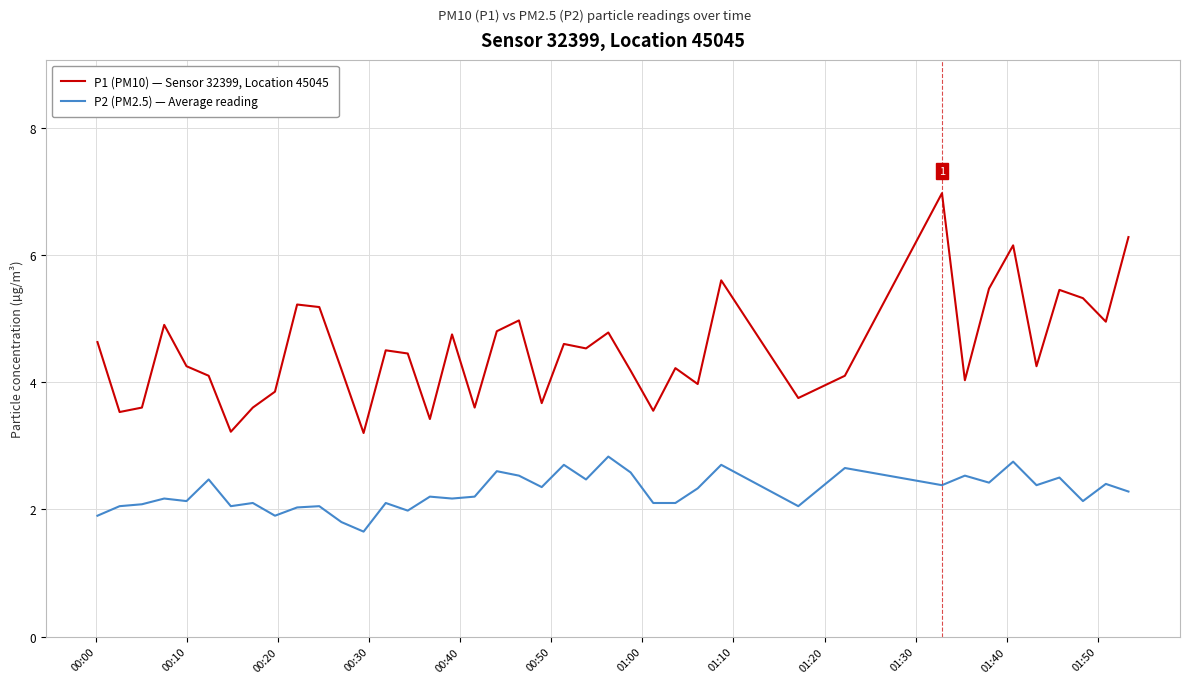

Rank the series by their maximum value, from highest to lowest.

P1 (PM10) — Sensor 32399, Location 45045, P2 (PM2.5) — Average reading